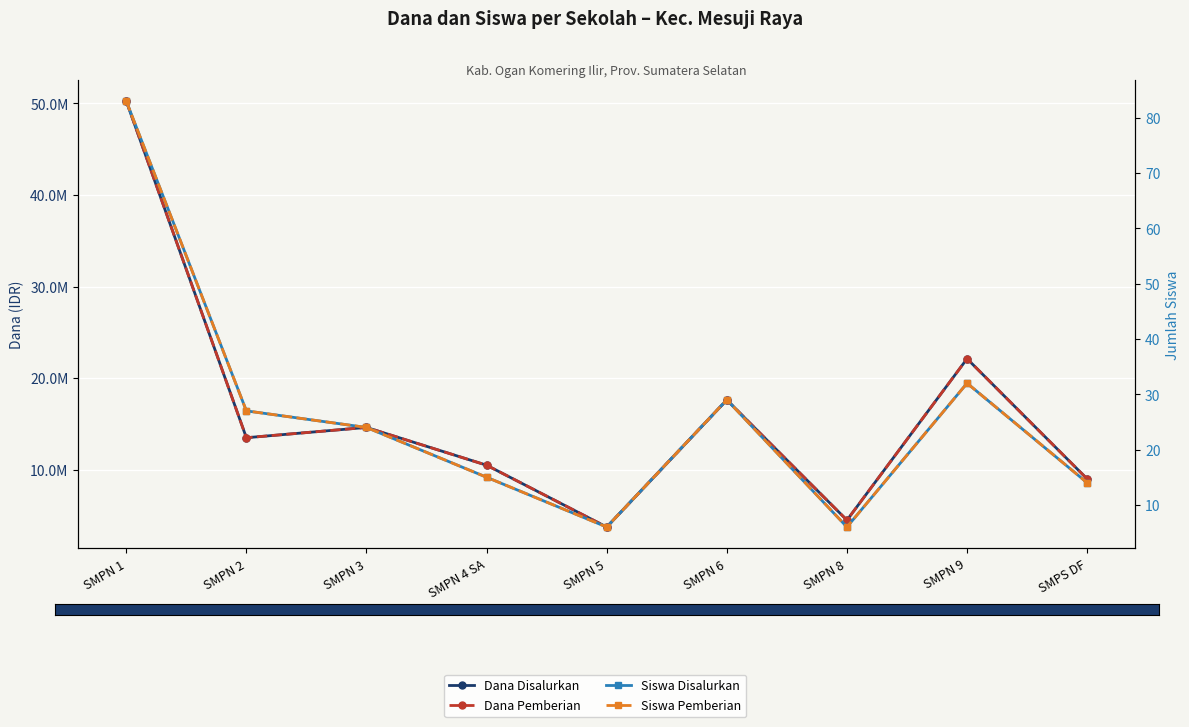

What are all the series names shown in the legend?

Dana Disalurkan, Dana Pemberian, Siswa Disalurkan, Siswa Pemberian